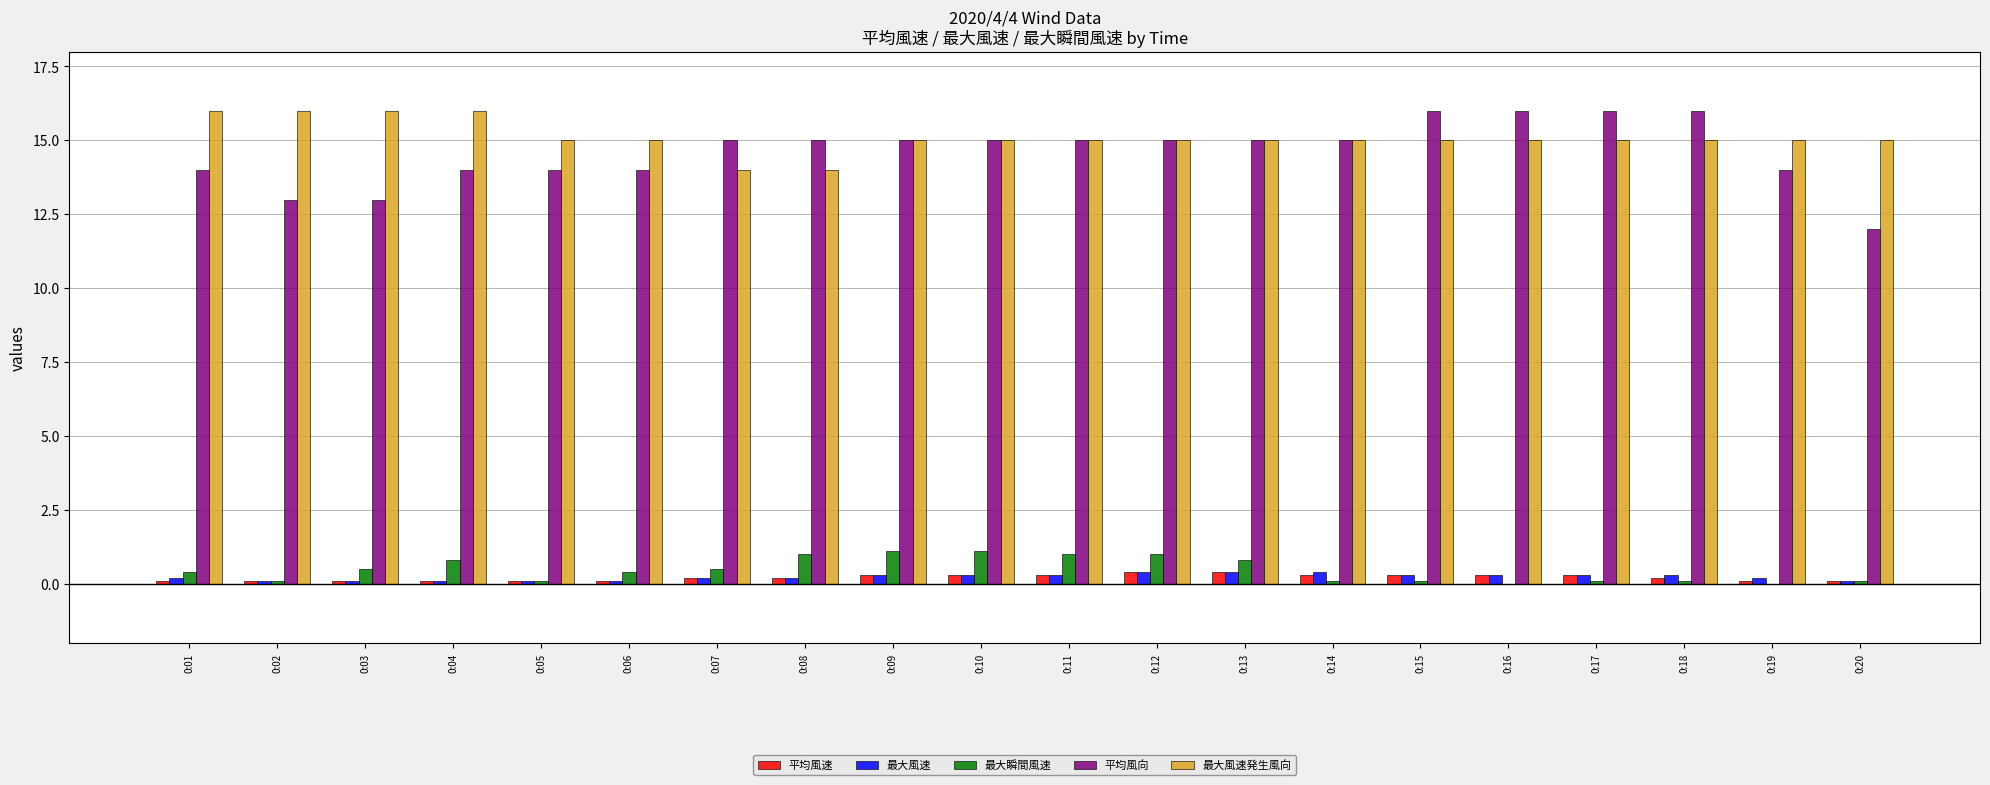

The value of 平均風向 at 0:07 is 15.0. True or false?

True